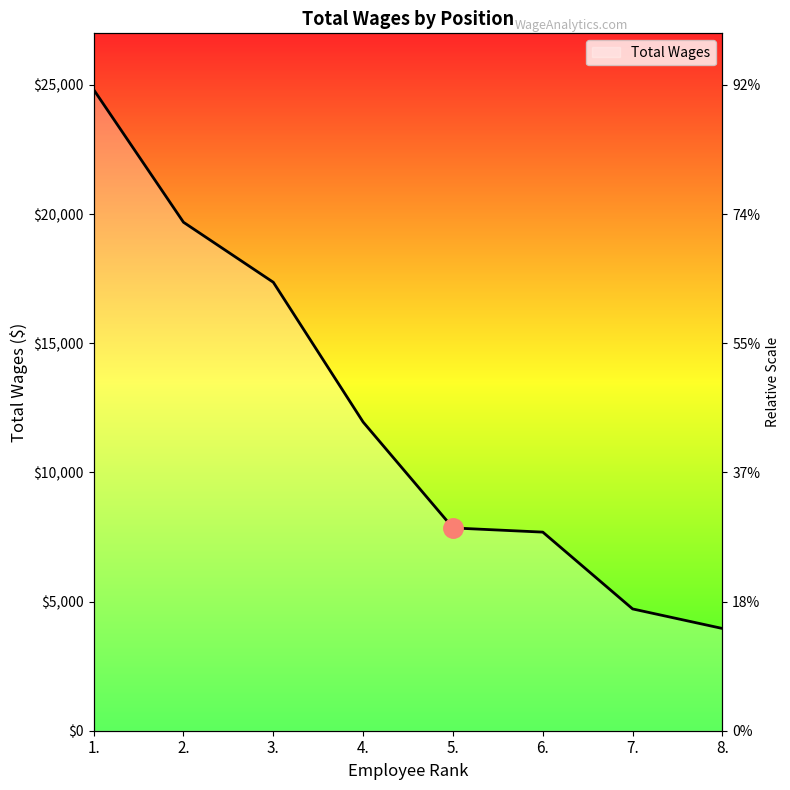

How many values are below 11950?

4